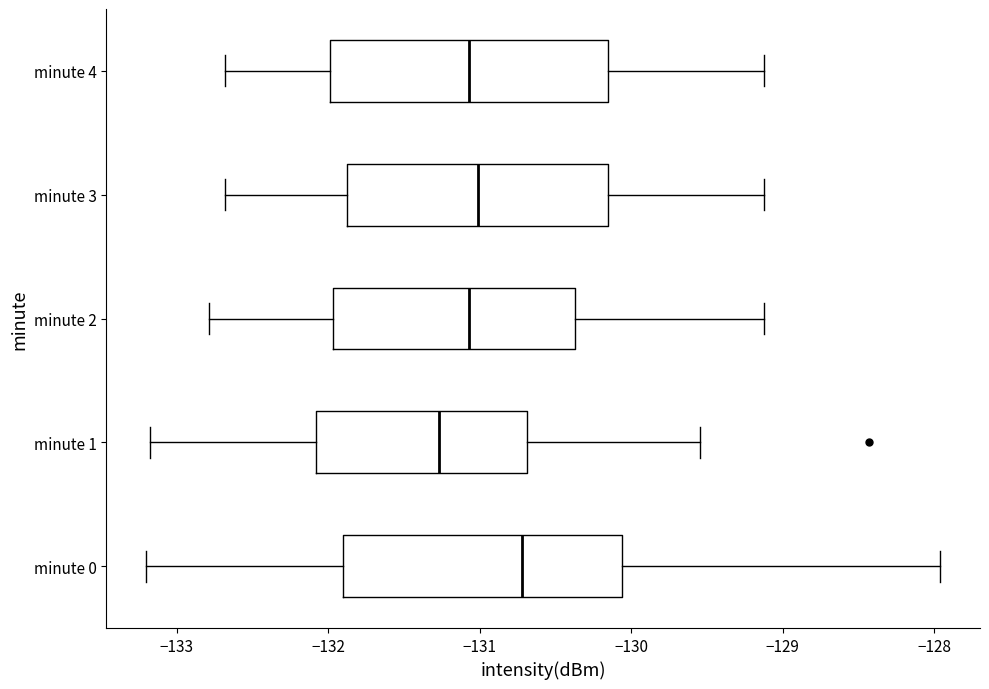

Where is the right edge of the box for minute 2 on the x-axis? The values are not printed on the chart, so give them approximately, as read against the axis.

-130.4